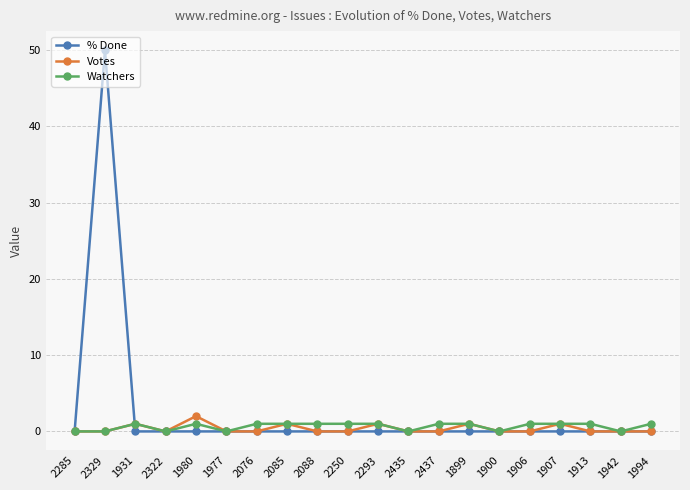

What is the spread (max minus min) of values at 2293?

1